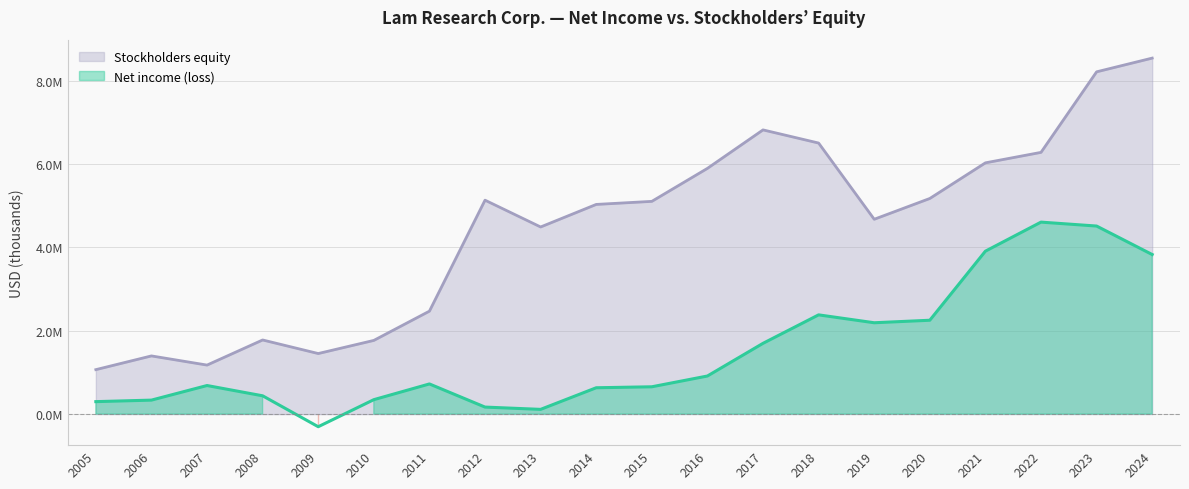

What is the value of the Net income (loss) point at the 14th from the left?

2380681